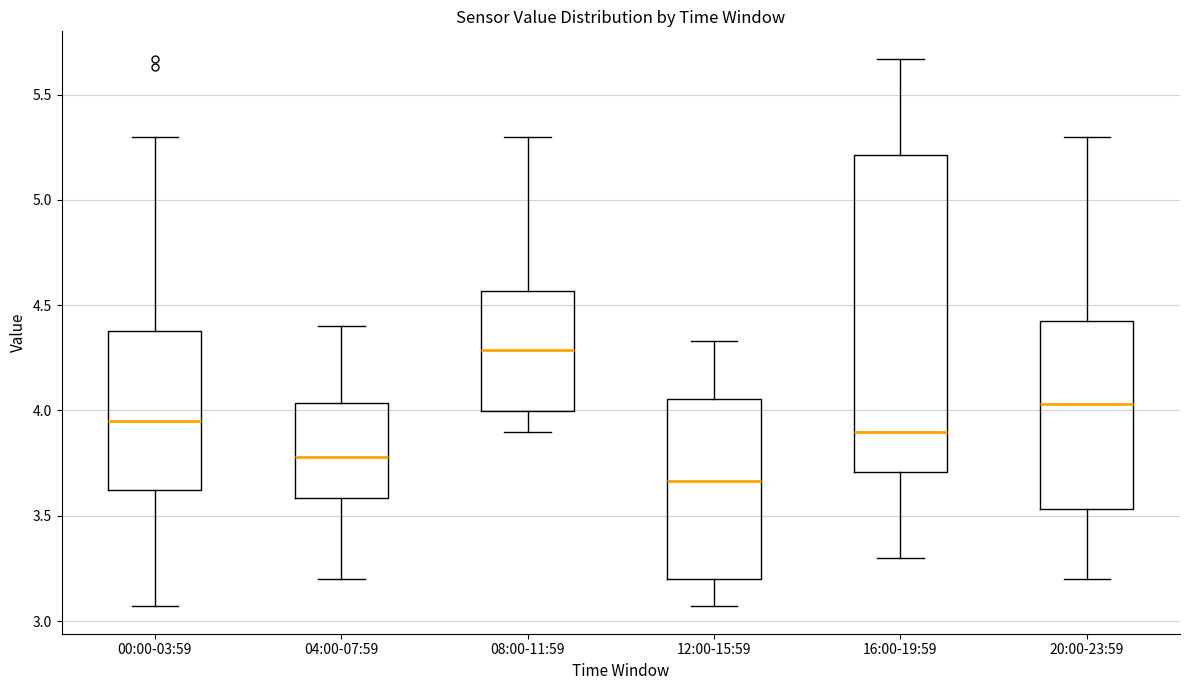

Reading left to right, read every box against the y-axis: the position of its median line, the range the box covers, and the ends of its whiskers. The values are not printed on the chart, so give them approximately, as read against the axis.

00:00-03:59: median 3.95, box 3.60 to 4.40, whiskers 3.05 to 5.30
04:00-07:59: median 3.80, box 3.60 to 4.05, whiskers 3.20 to 4.40
08:00-11:59: median 4.30, box 4.00 to 4.55, whiskers 3.90 to 5.30
12:00-15:59: median 3.65, box 3.20 to 4.05, whiskers 3.05 to 4.35
16:00-19:59: median 3.90, box 3.70 to 5.20, whiskers 3.30 to 5.65
20:00-23:59: median 4.05, box 3.55 to 4.40, whiskers 3.20 to 5.30